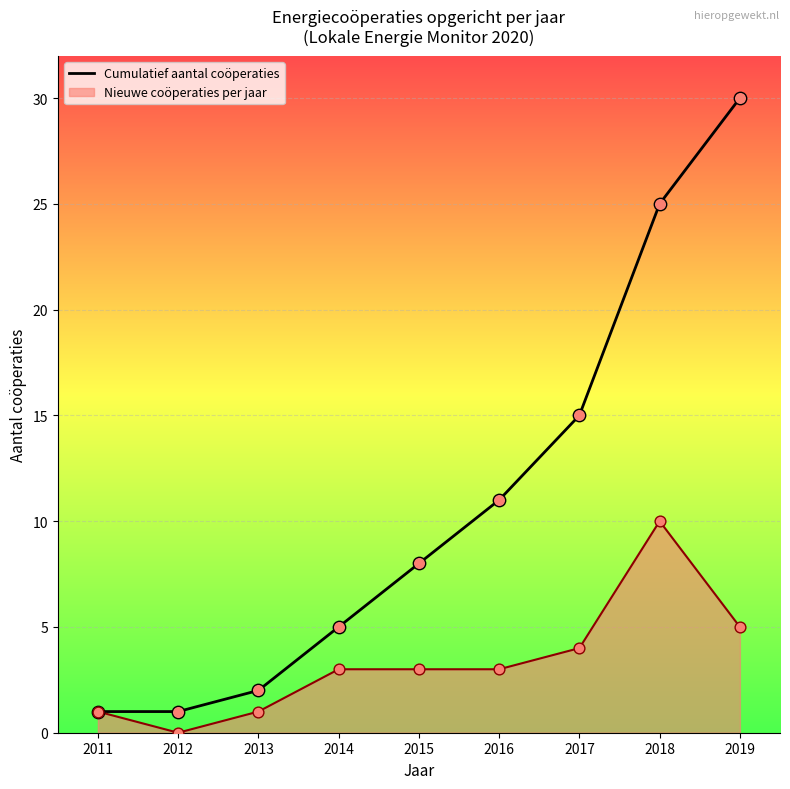

Which has a higher value, 2013 or 2015?

2015